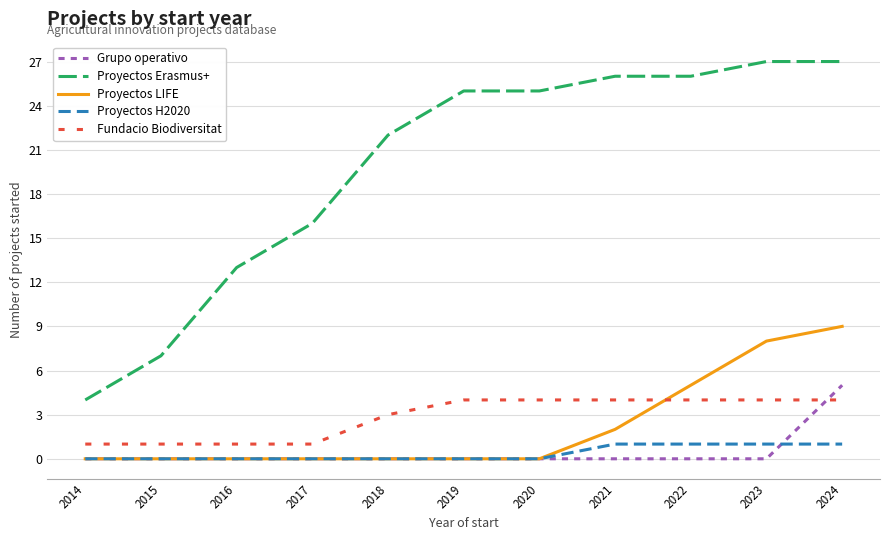

Reading left to right, list all the values displayed in this chart.

Grupo operativo: 0	0	0	0	0	0	0	0	0	0	5
Proyectos Erasmus+: 4	7	13	16	22	25	25	26	26	27	27
Proyectos LIFE: 0	0	0	0	0	0	0	2	5	8	9
Proyectos H2020: 0	0	0	0	0	0	0	1	1	1	1
Fundacio Biodiversitat: 1	1	1	1	3	4	4	4	4	4	4